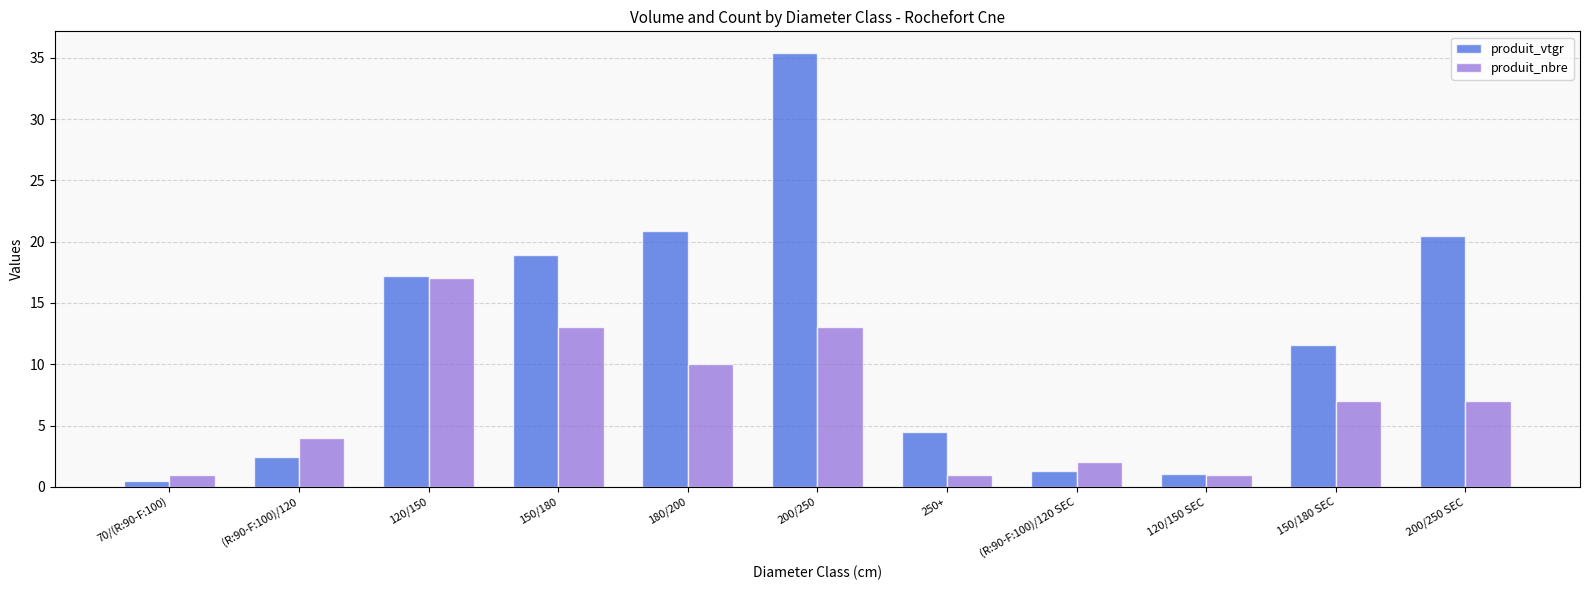

Which series changed the most between (R:90-F:100)/120 and 200/250 SEC?

produit_vtgr